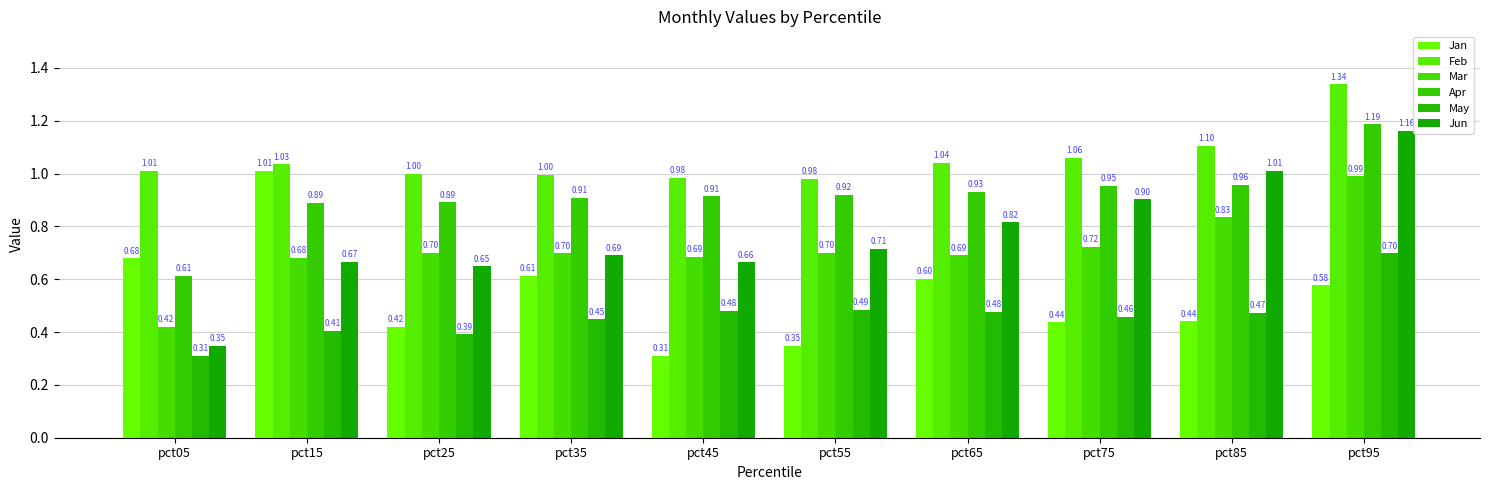

Which category has the lowest value in the Apr series?

pct05